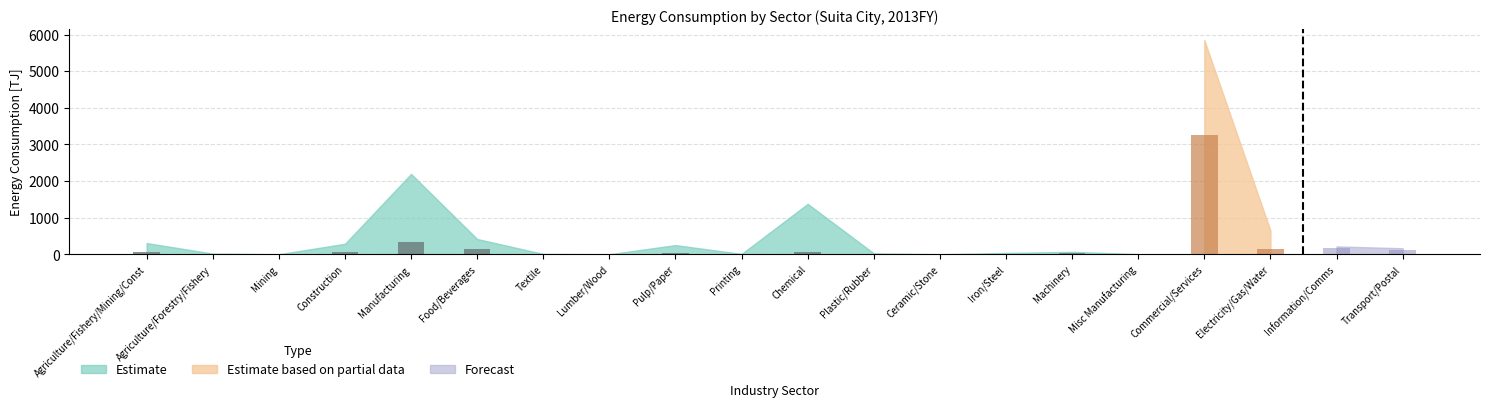

At which label does the data first exceed 17?

Agriculture/Fishery/Mining/Const